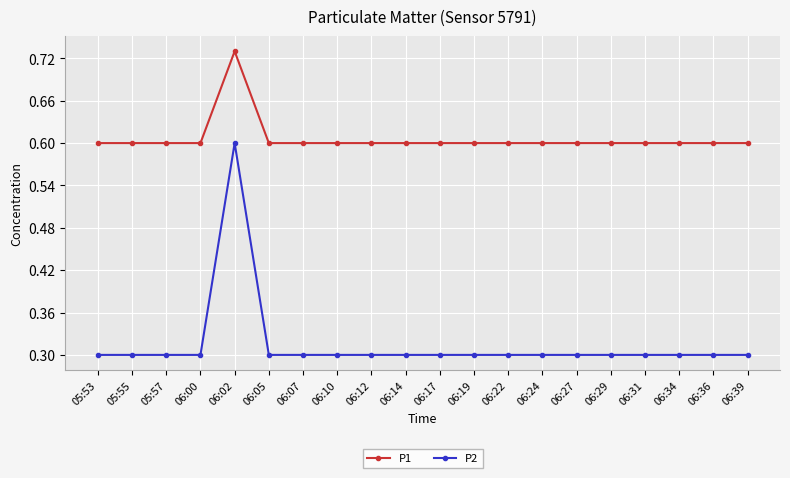

Which series changed the most between 06:02 and 06:12?

P2